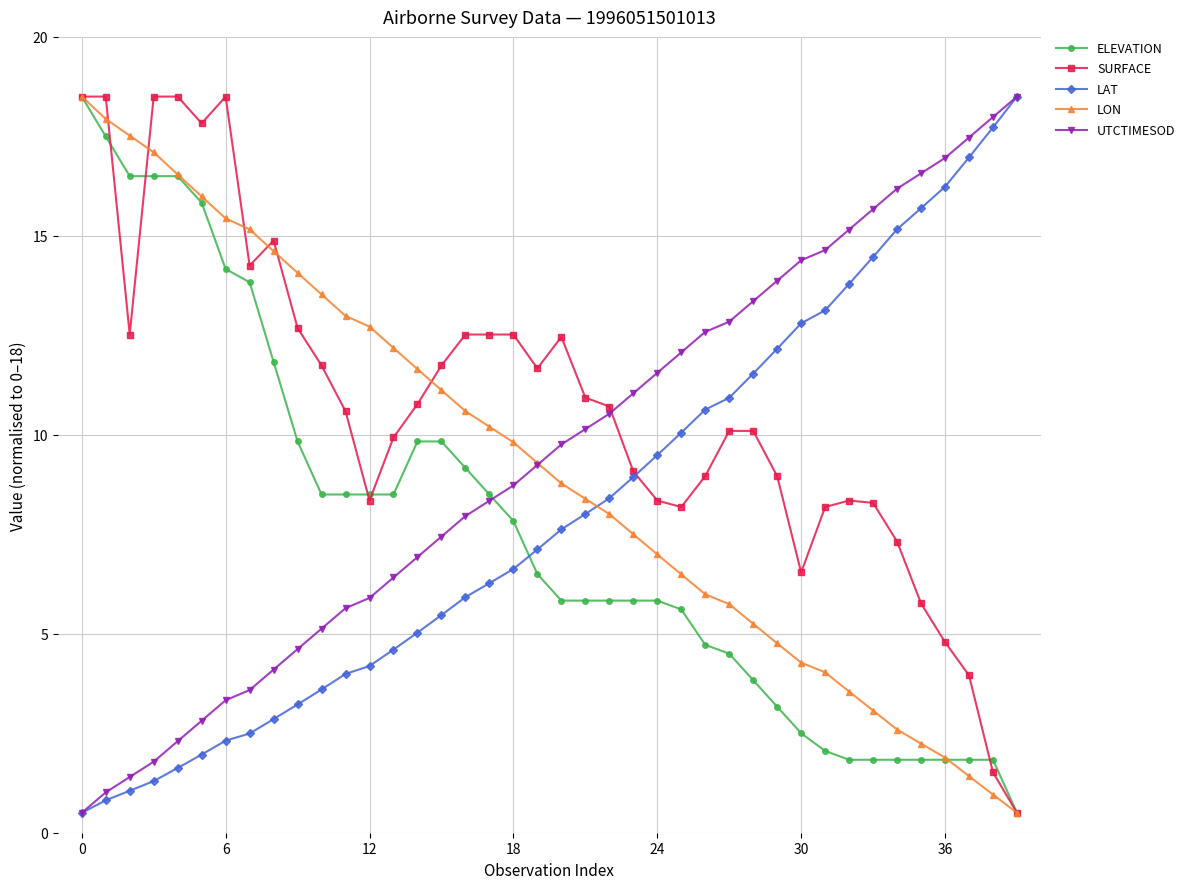

What is the highest value of the UTCTIMESOD series?

18.5